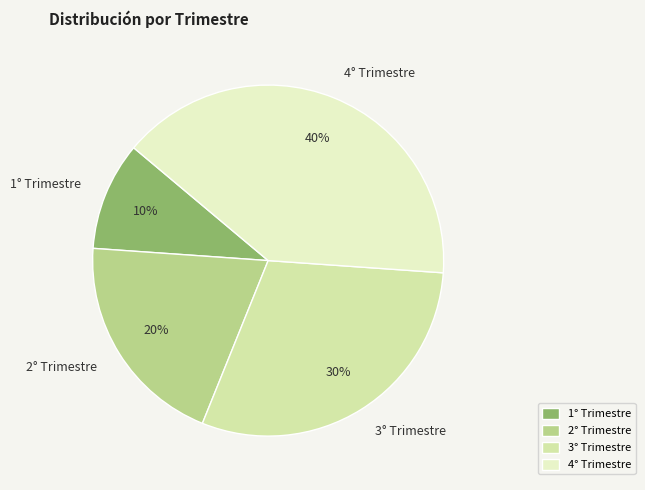

To the nearest percent, what portion does 2° Trimestre represent?

20%